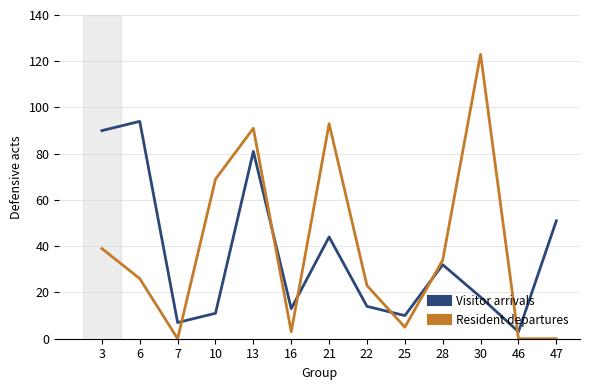

Is it true that Visitor arrivals equals 94 at 6?

True